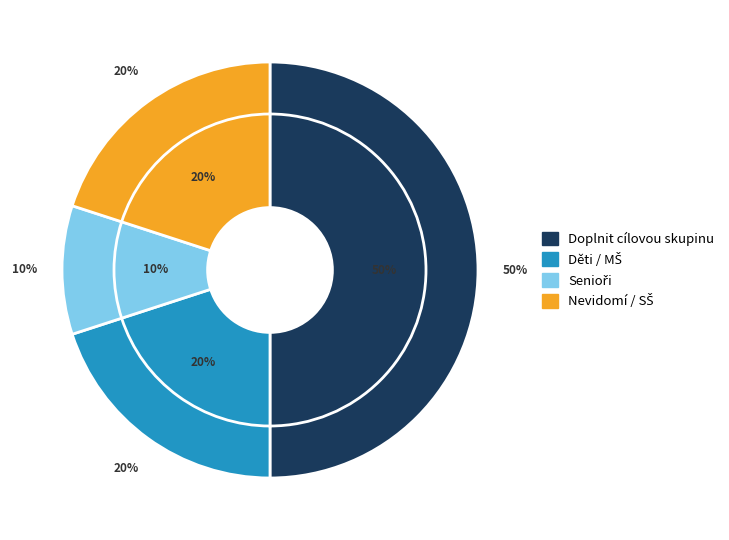

To the nearest percent, what is the difference between the Senioři and Děti / MŠ slice percentages?

10%